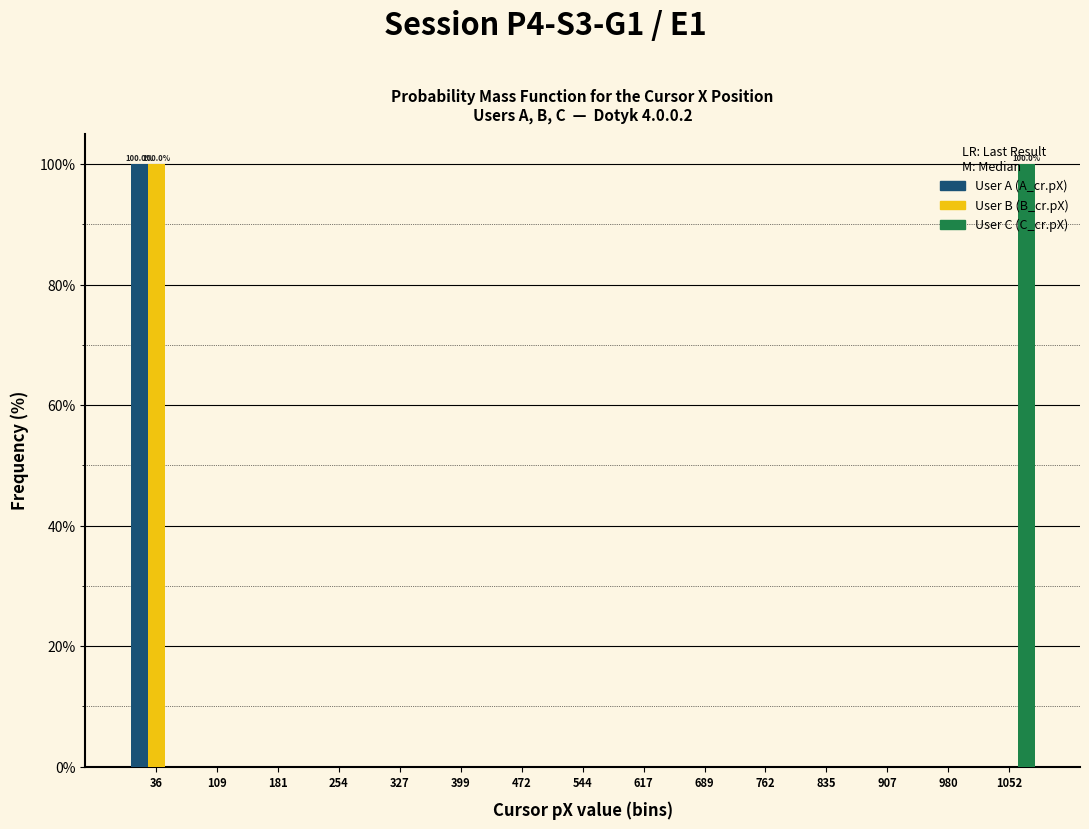

In the User A (A_cr.pX) series, which range on the x-axis has the tallest bar?

0 to 70